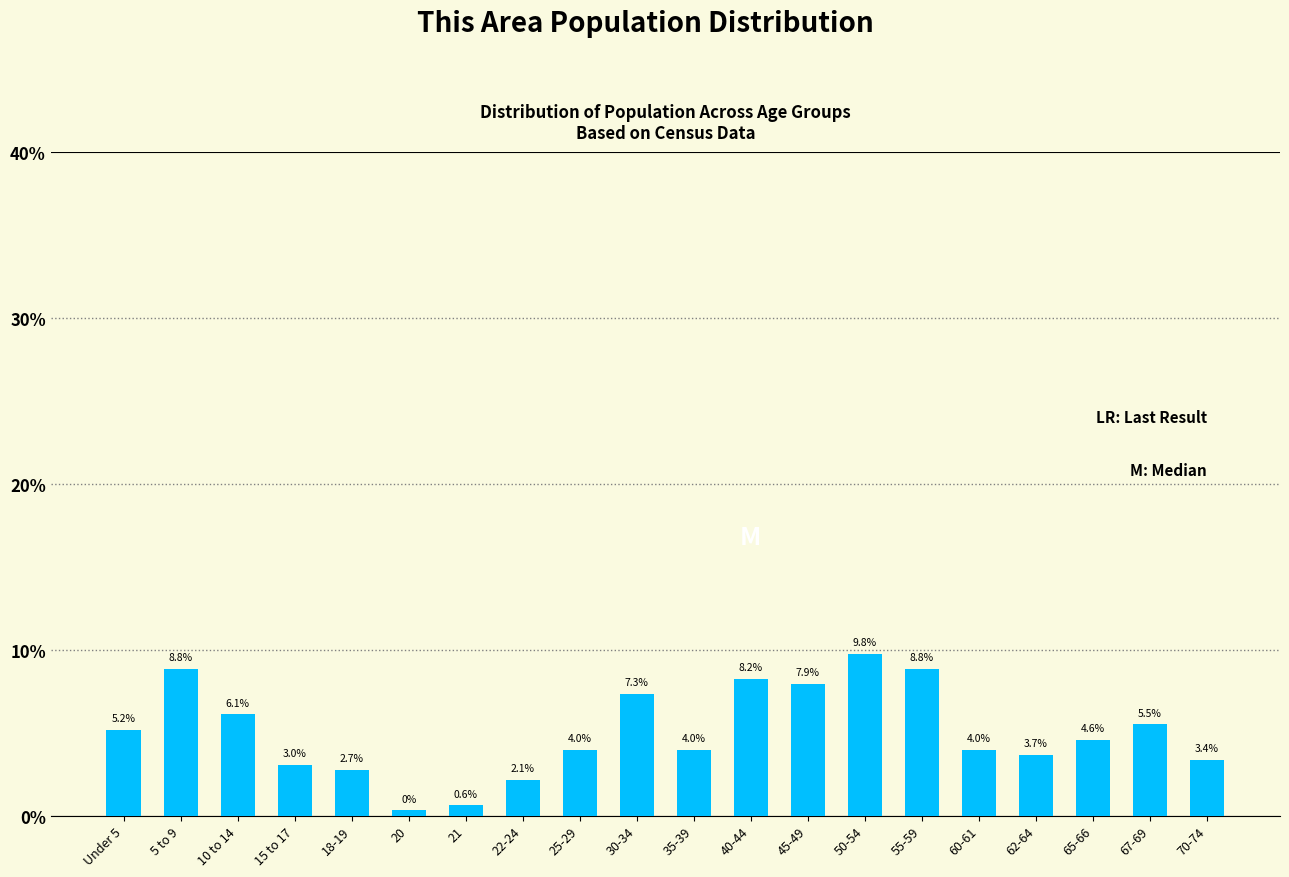

What is the value of the 19th bar from the left?

5.5